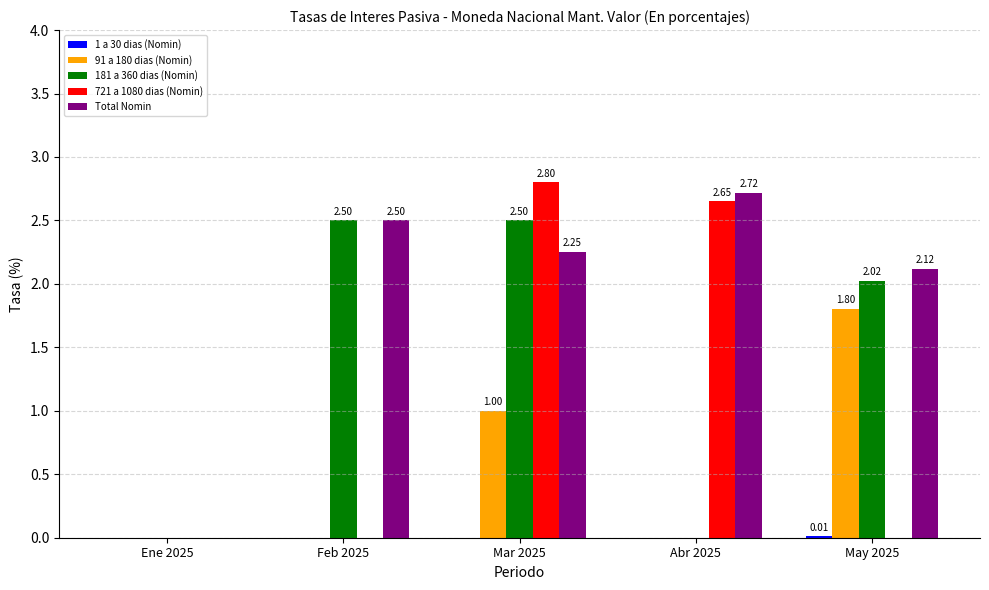

How many values in Total Nomin are above zero?

4